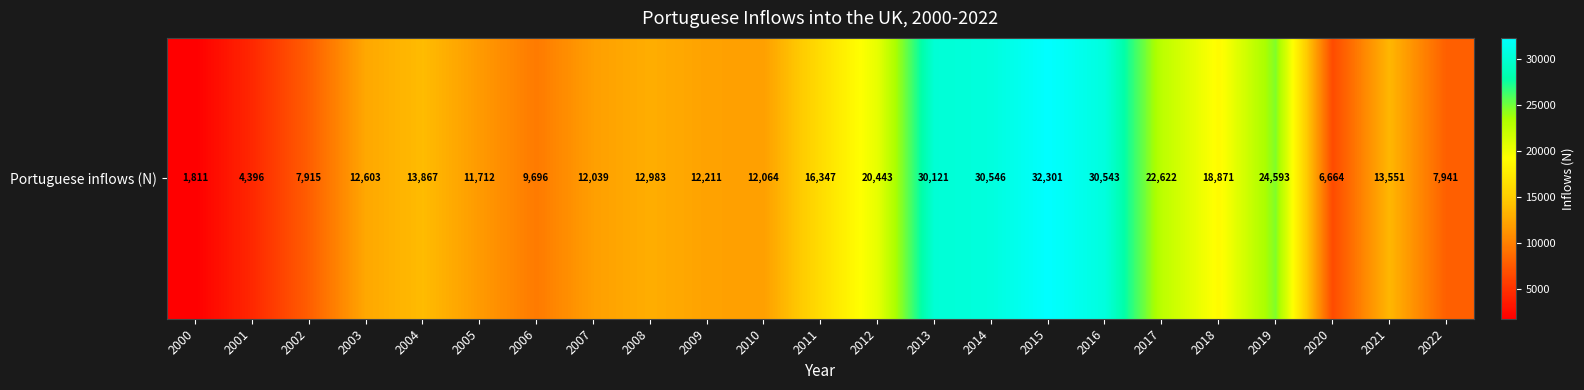

Where is the data nearest to the value 17056?

2011